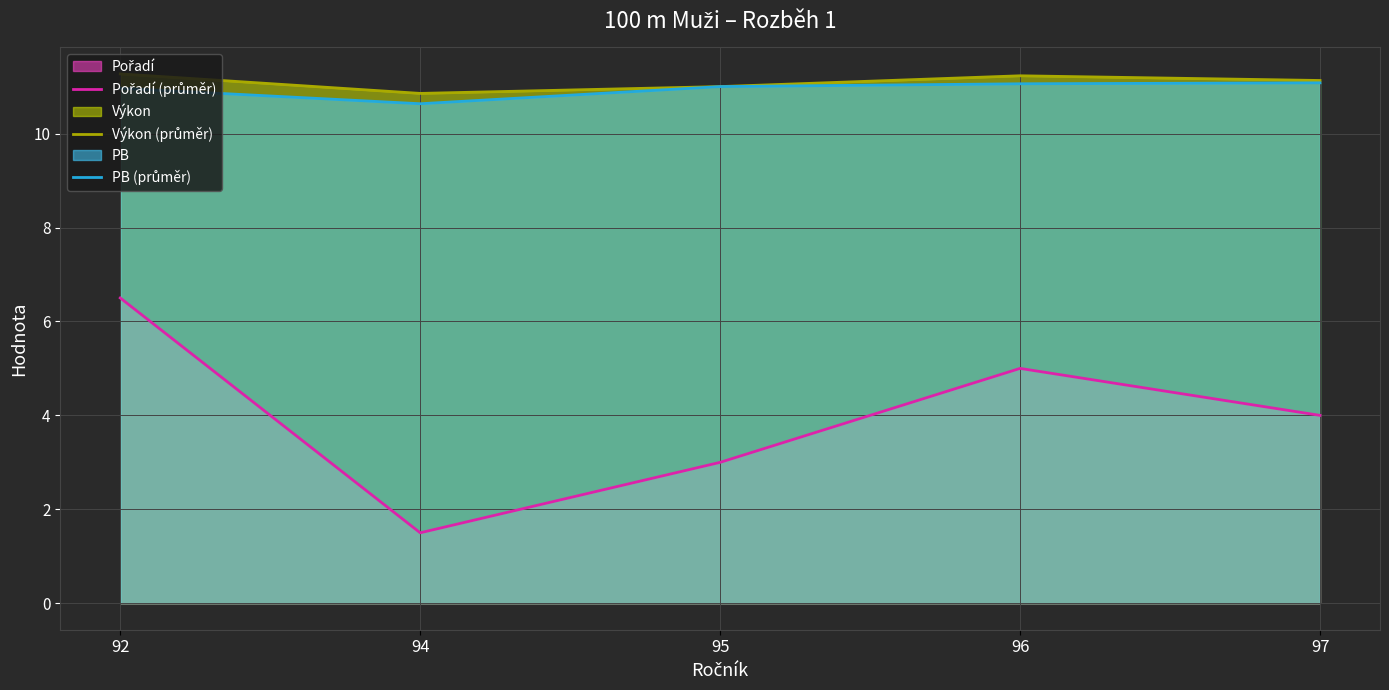

What is the greatest value displayed?

11.3